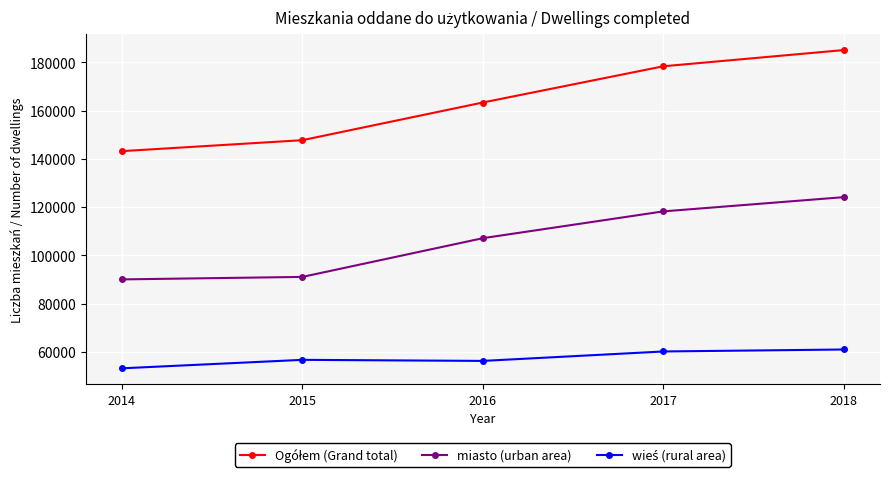

How many distinct data groups are displayed?

3